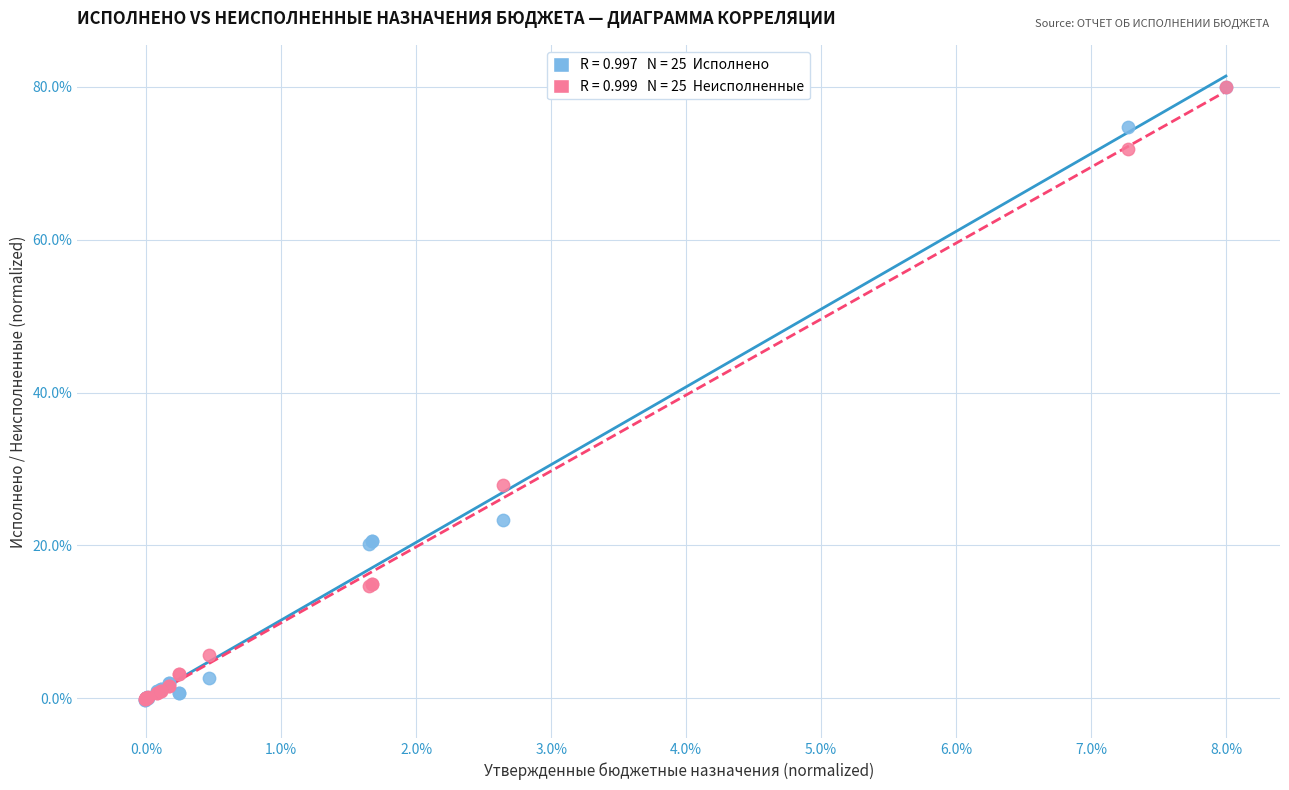

Across all series, what Y value is closest to 39?

28.0